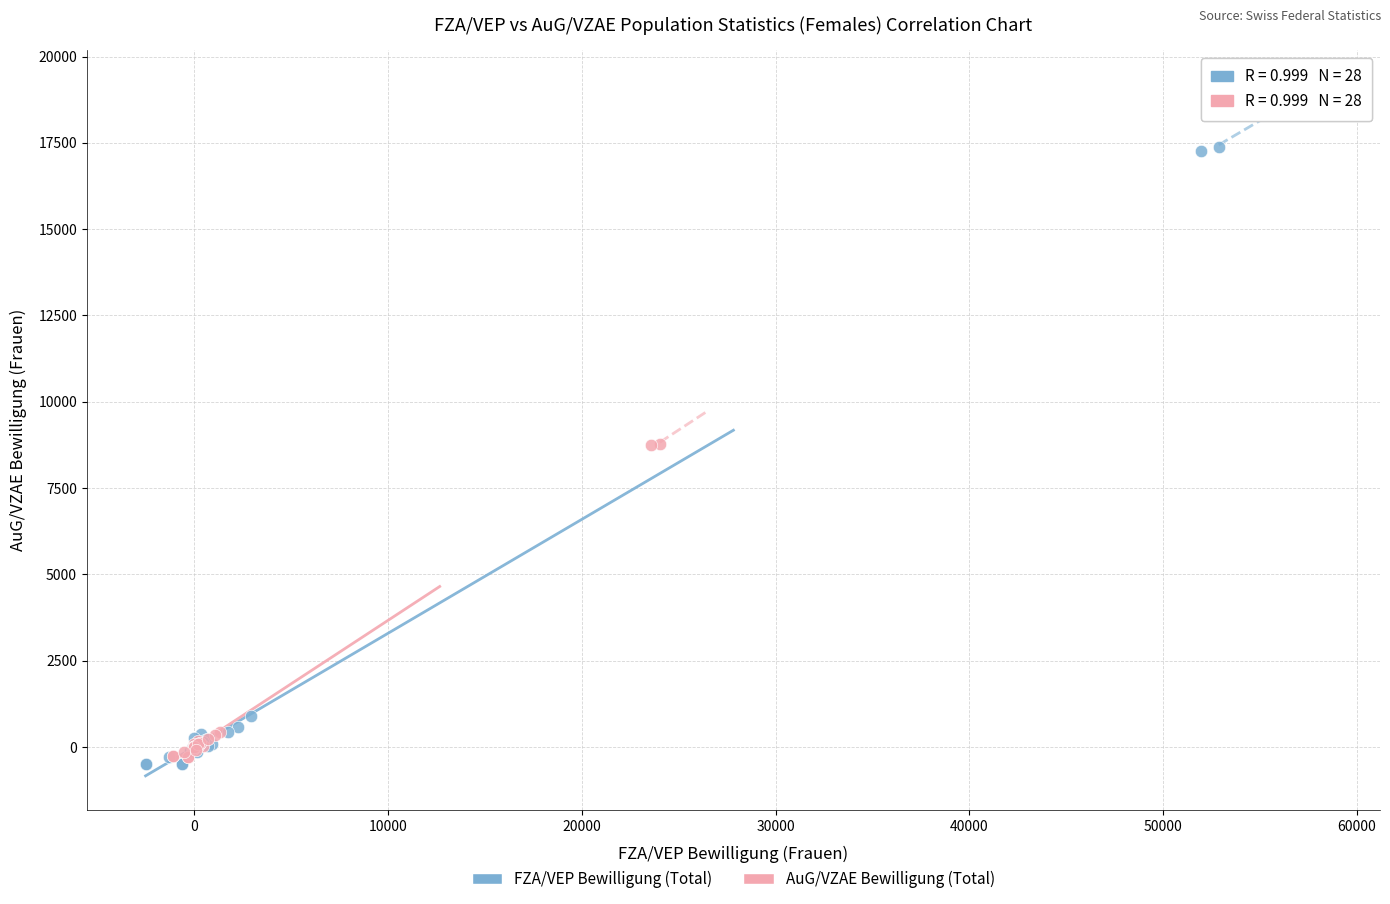

Which series reaches the maximum Y coordinate?

FZA/VEP Bewilligung (Total)